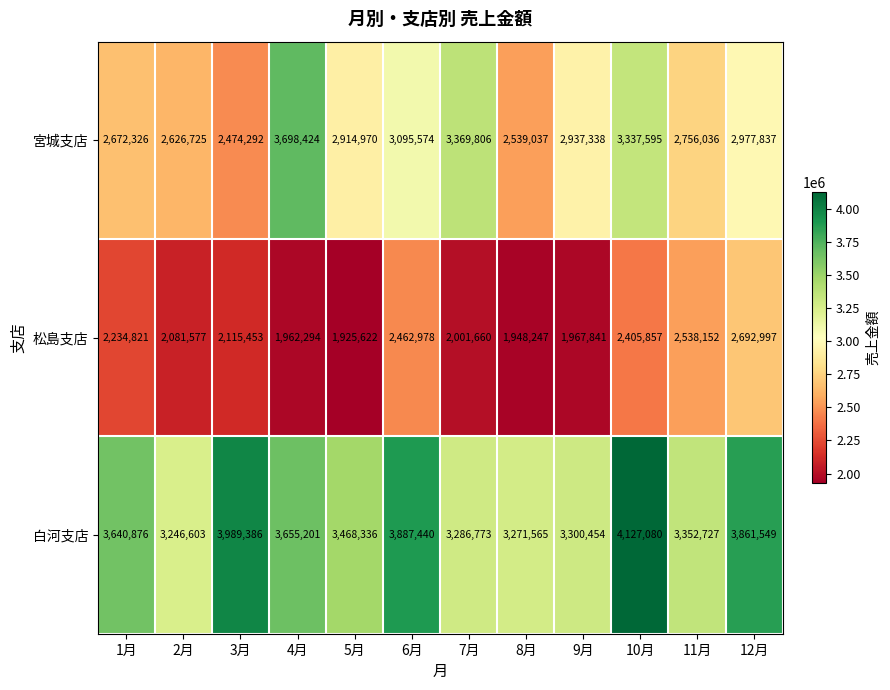

At how many categories does at least one series exceed 2661028?

12